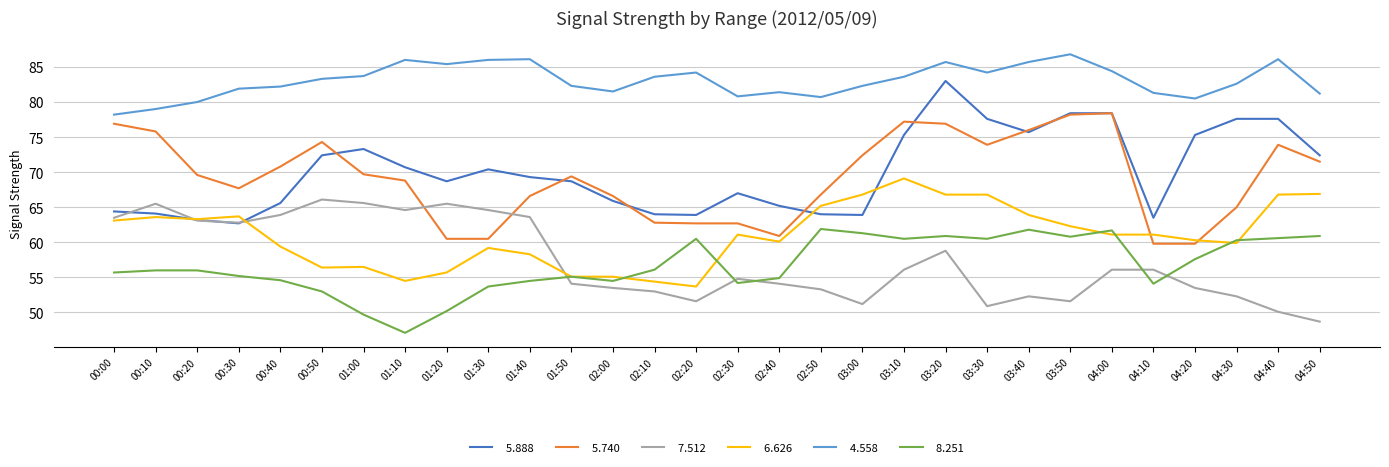

What is the greatest value displayed?

86.8